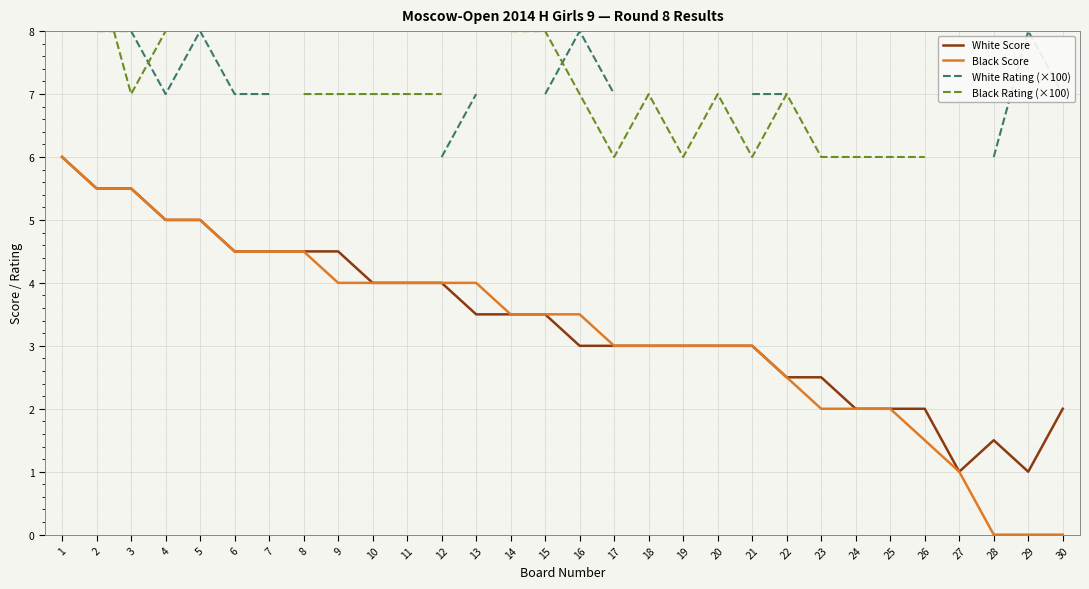

The value of White Rating (×100) at 23 is nan. True or false?

False